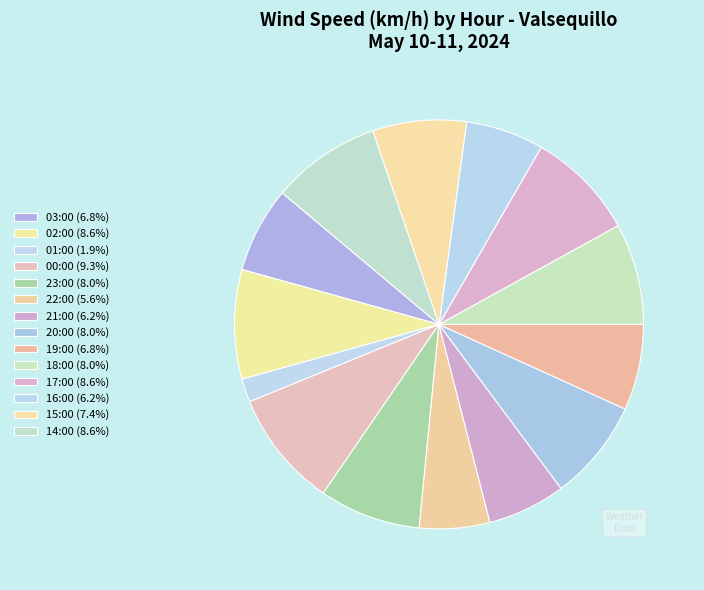

To the nearest percent, what is the difference between the largest and smallest slice percentages?

7%